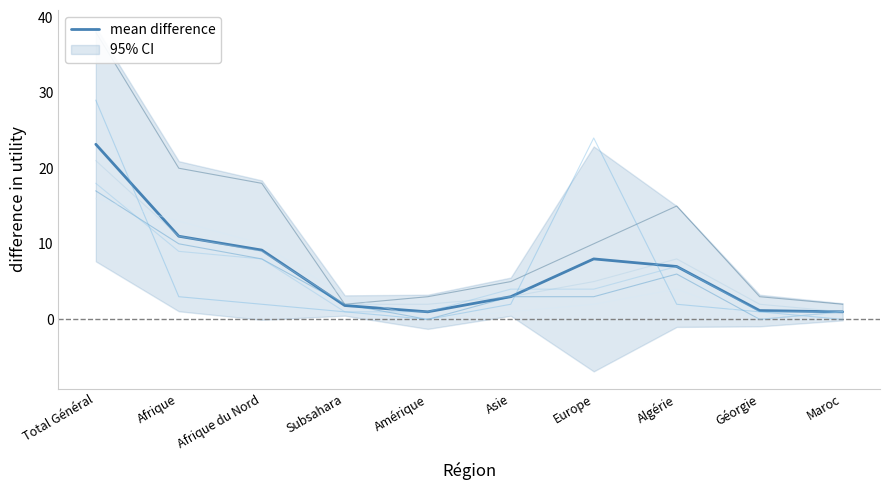

At which category does the chart reach its minimum across all series?

Amérique